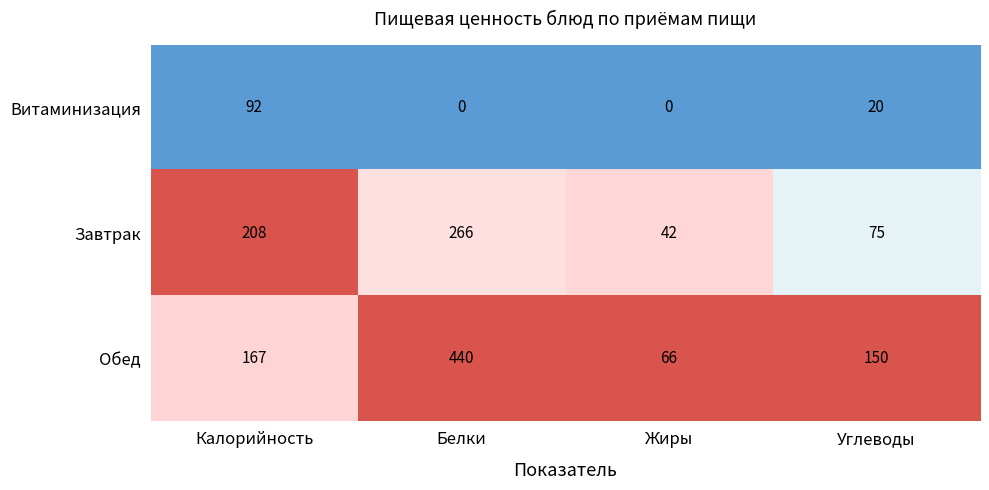

The Обед series shows 440 at Белки. True or false?

True